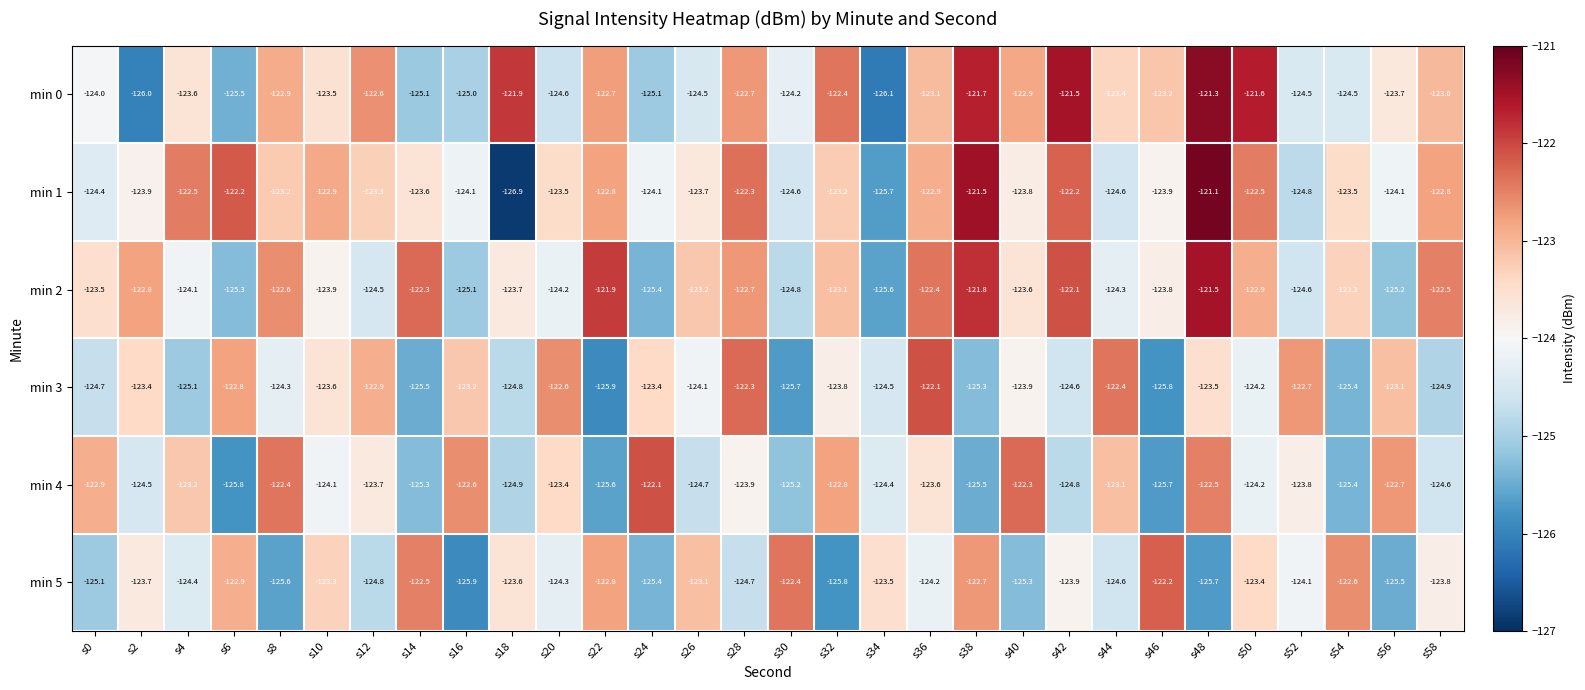

Is it true that min 0 equals -32.9 at s46?

False